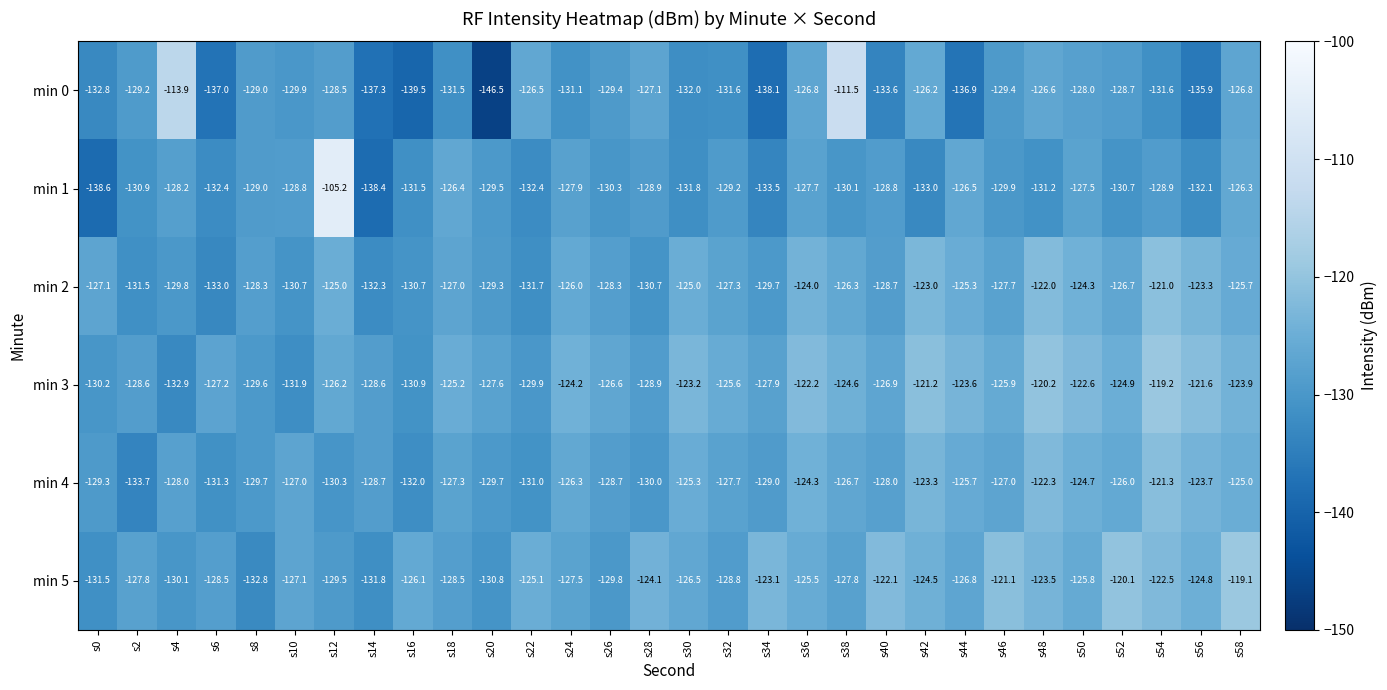

The value of min 5 at s0 is -131.5. True or false?

True